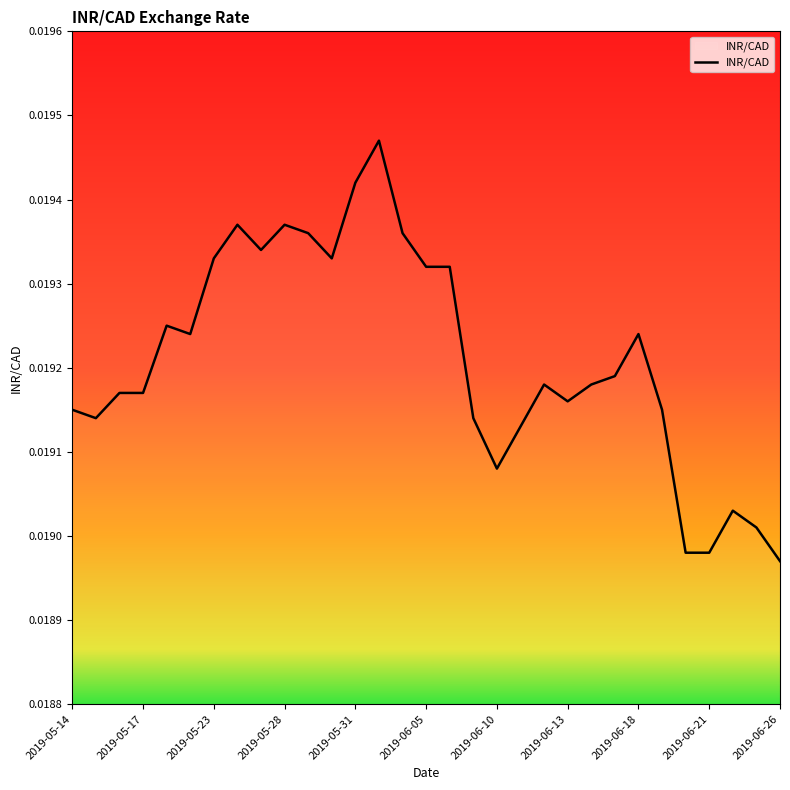

How many lines are shown in the chart?

1